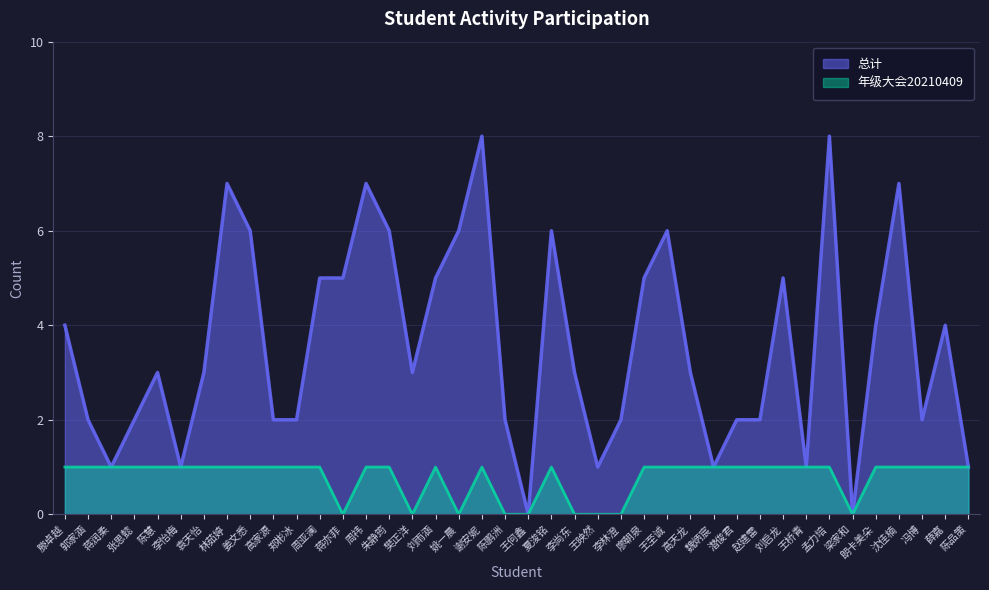

What is the difference between the maximum and second lowest values in the 总计 series?

8